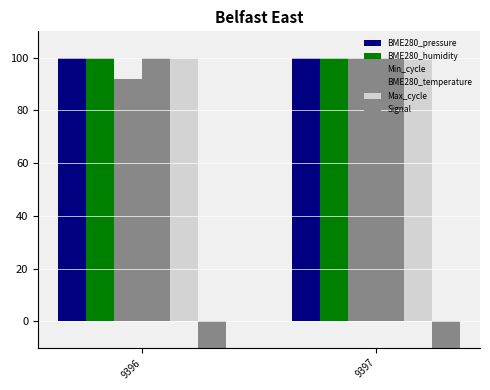

What is the difference between the maximum and minimum values in the Max_cycle series?

1.1